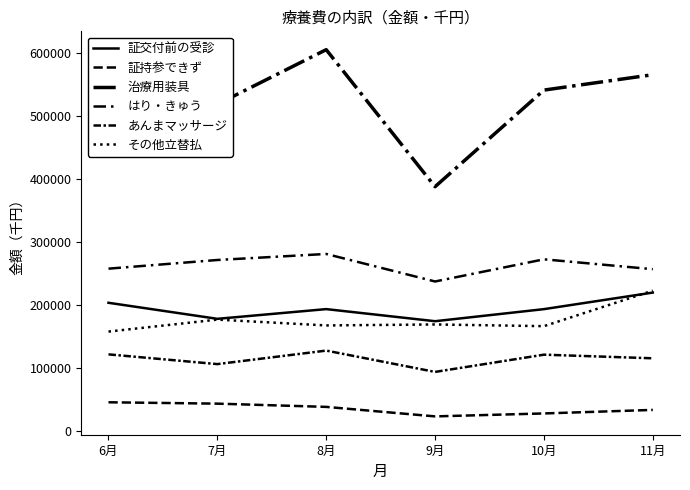

How many lines are shown in the chart?

6